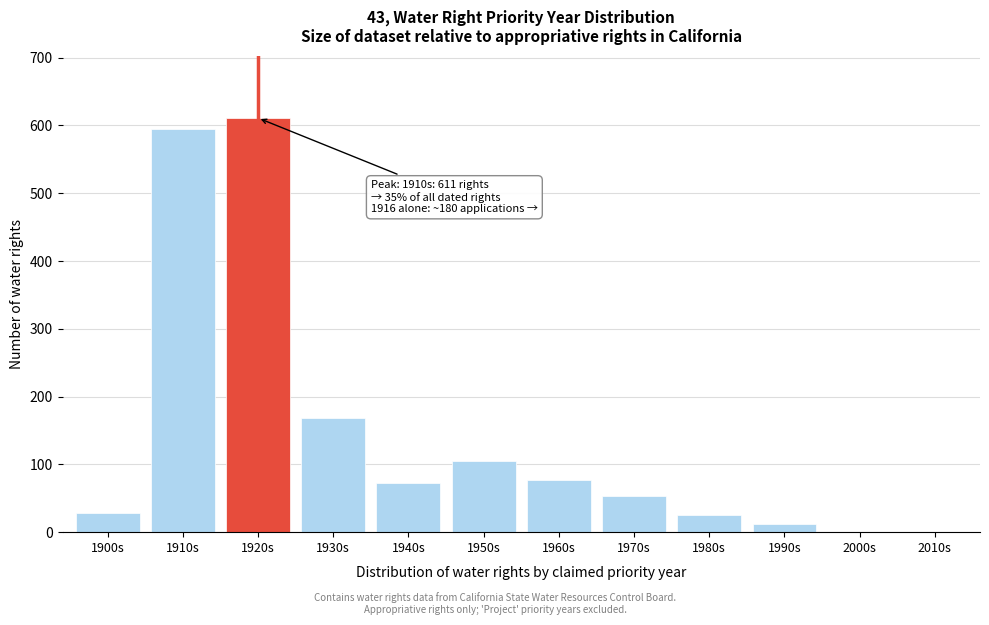

Read the value at 1980s.

26